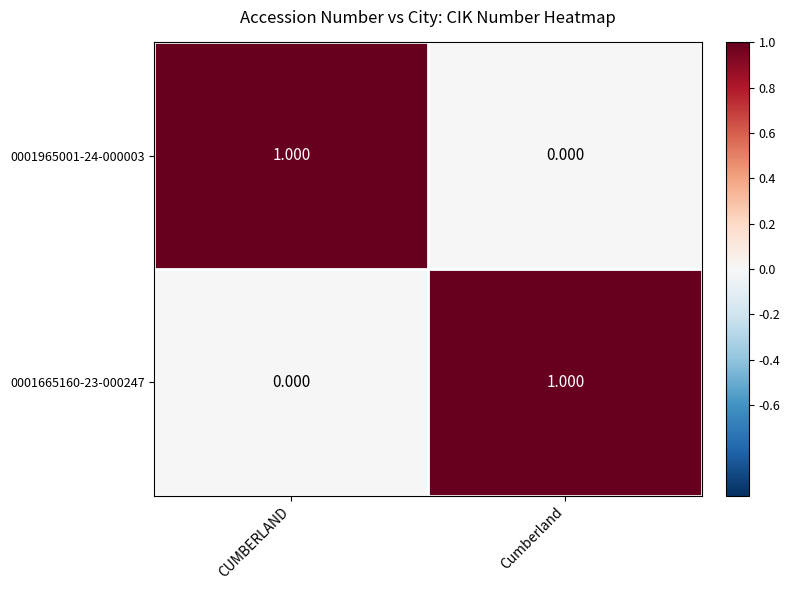

Is the value of 0001965001-24-000003 at CUMBERLAND greater than the value of 0001665160-23-000247 at CUMBERLAND?

Yes